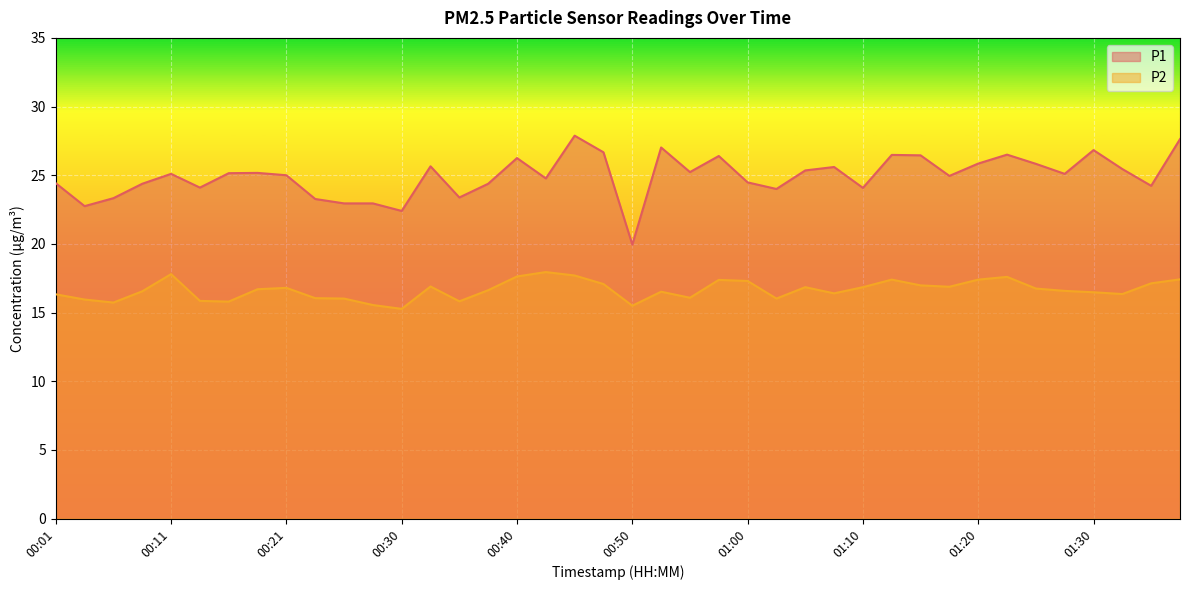

List the series in order of their overall mean, lowest first.

P2, P1